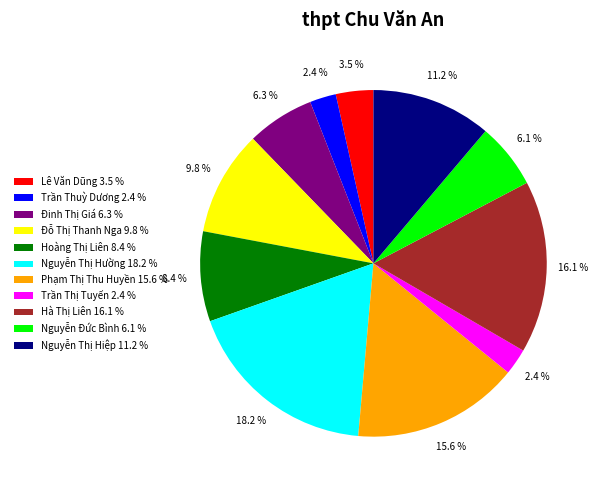

To the nearest percent, what portion does Trần Thuỳ Dương represent?

2%